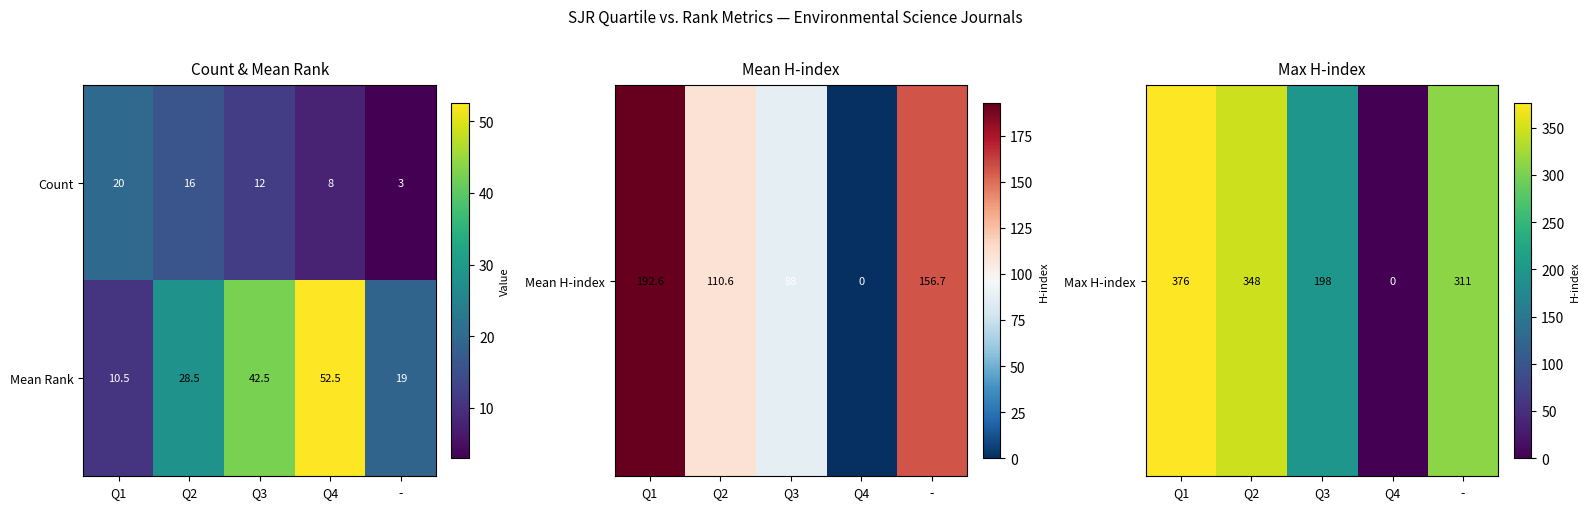

Reading left to right, transcribe all the data shown in this chart.

Count: Q1=20.0	Q2=16.0	Q3=12.0	Q4=8.0	-=3.0
Mean Rank: Q1=10.5	Q2=28.5	Q3=42.5	Q4=52.5	-=19.0